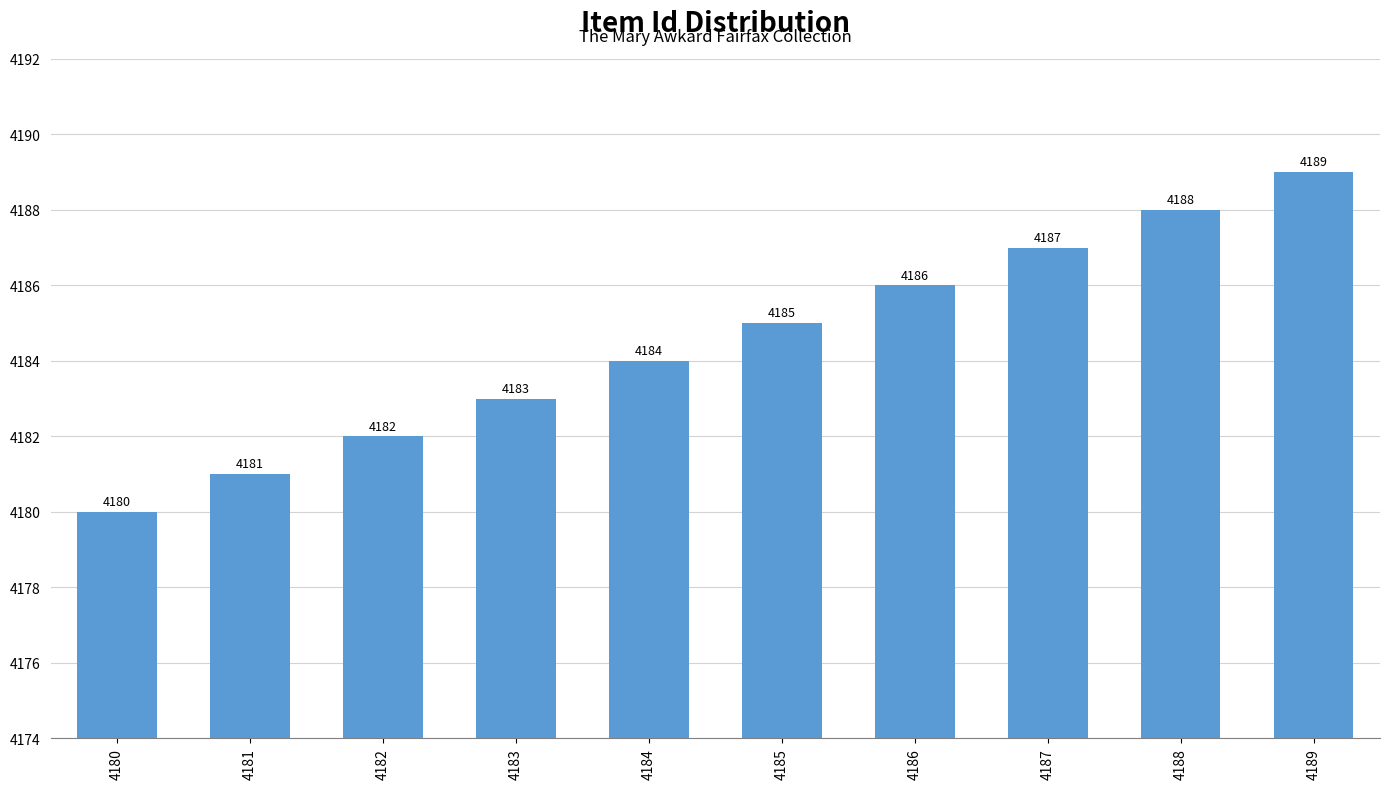

What is the difference between the maximum and minimum values?

9